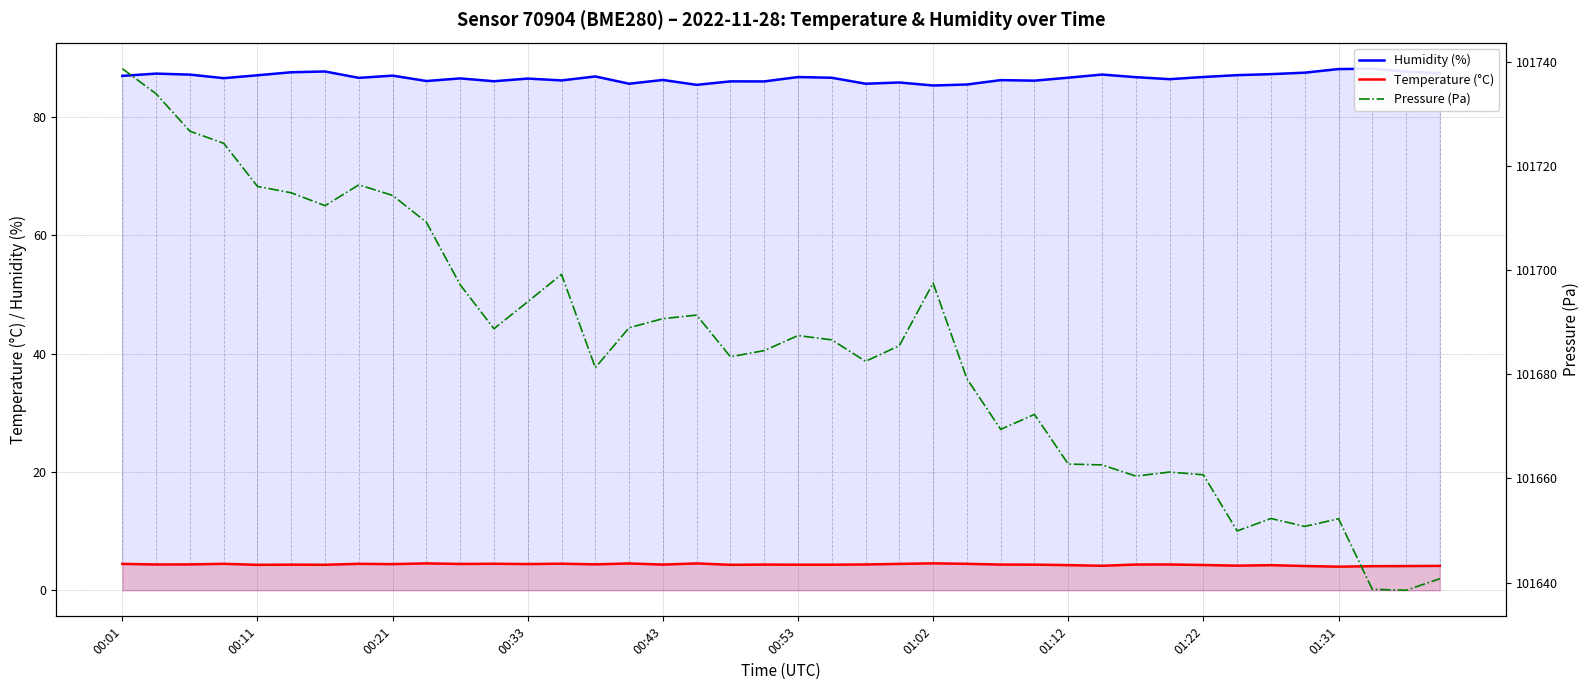

Reading right to left, transcribe all the data shown in this chart.

Humidity (%): 87.4	87.7	88.2	88.1	87.5	87.2	87.1	86.8	86.4	86.7	87.2	86.6	86.1	86.2	85.5	85.3	85.8	85.6	86.6	86.7	86.0	86.0	85.4	86.2	85.6	86.8	86.2	86.5	86.0	86.5	86.1	87.0	86.6	87.7	87.5	87.0	86.5	87.2	87.3	86.9
Temperature (°C): 4.1	4.1	4.1	4.0	4.1	4.2	4.2	4.3	4.4	4.3	4.1	4.2	4.3	4.3	4.5	4.5	4.5	4.4	4.3	4.3	4.3	4.3	4.5	4.3	4.5	4.4	4.5	4.4	4.5	4.5	4.5	4.4	4.5	4.3	4.3	4.3	4.5	4.4	4.4	4.5
Pressure (Pa): 101640.8	101638.5	101638.7	101652.2	101650.8	101652.3	101649.9	101660.7	101661.2	101660.4	101662.6	101662.8	101672.3	101669.4	101679.1	101697.5	101685.5	101682.5	101686.6	101687.4	101684.5	101683.3	101691.3	101690.7	101688.9	101681.2	101699.2	101693.9	101688.7	101697.2	101709.2	101714.3	101716.3	101712.3	101714.8	101716.0	101724.3	101726.6	101733.8	101738.6